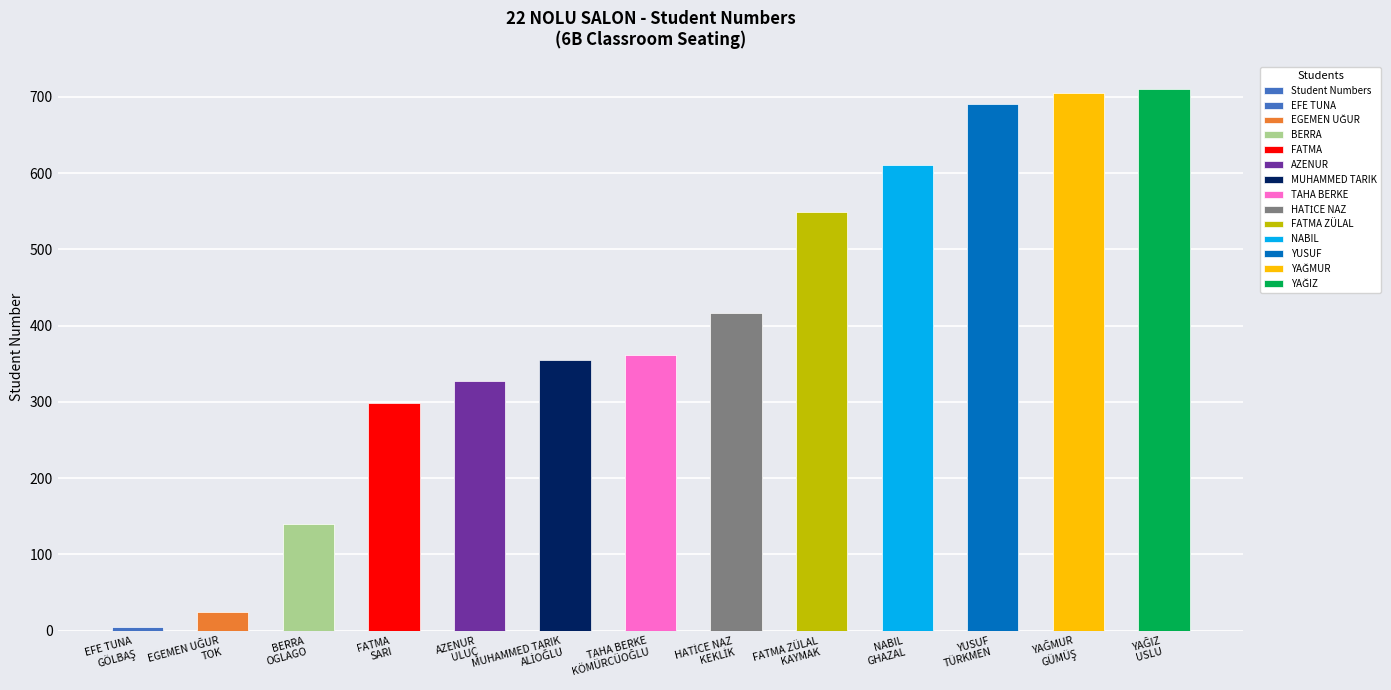

What is the label of the 3rd bar from the right?

YUSUF
TÜRKMEN